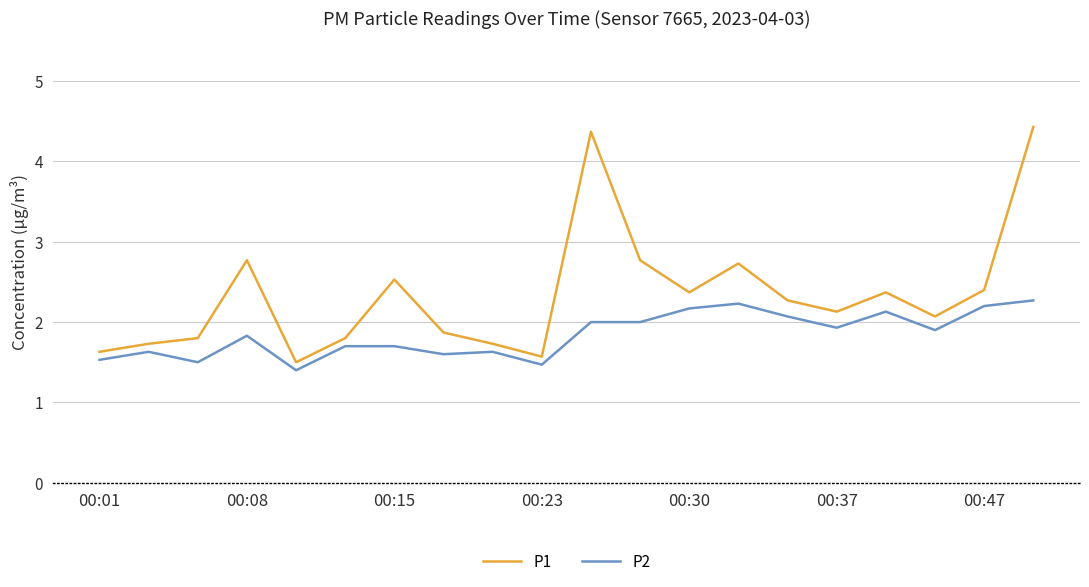

True or false: P2 and P1 intersect in this chart.

False